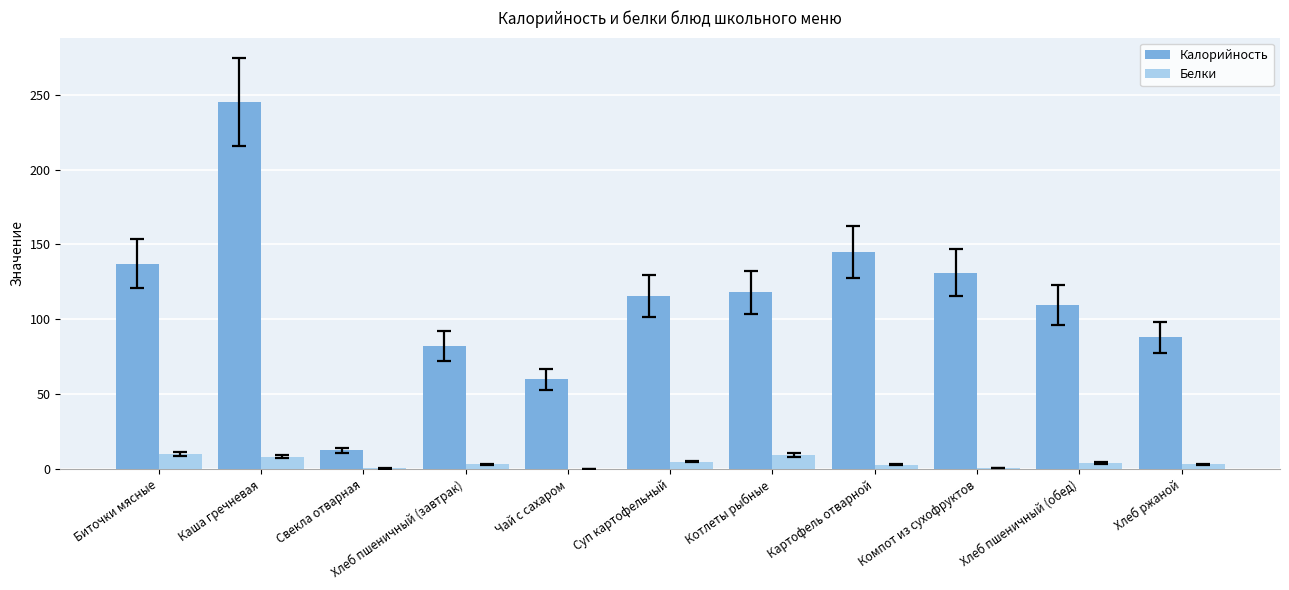

What is the total value across all series at Котлеты рыбные?

127.5